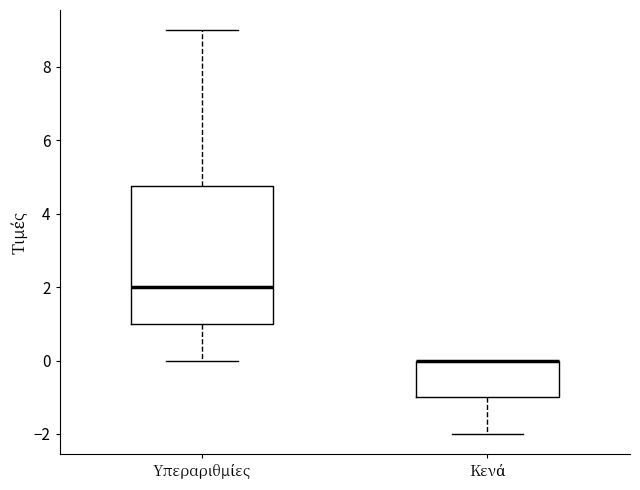

Where does the lower whisker of the box for Κενά end on the y-axis? The values are not printed on the chart, so give them approximately, as read against the axis.

-2.0